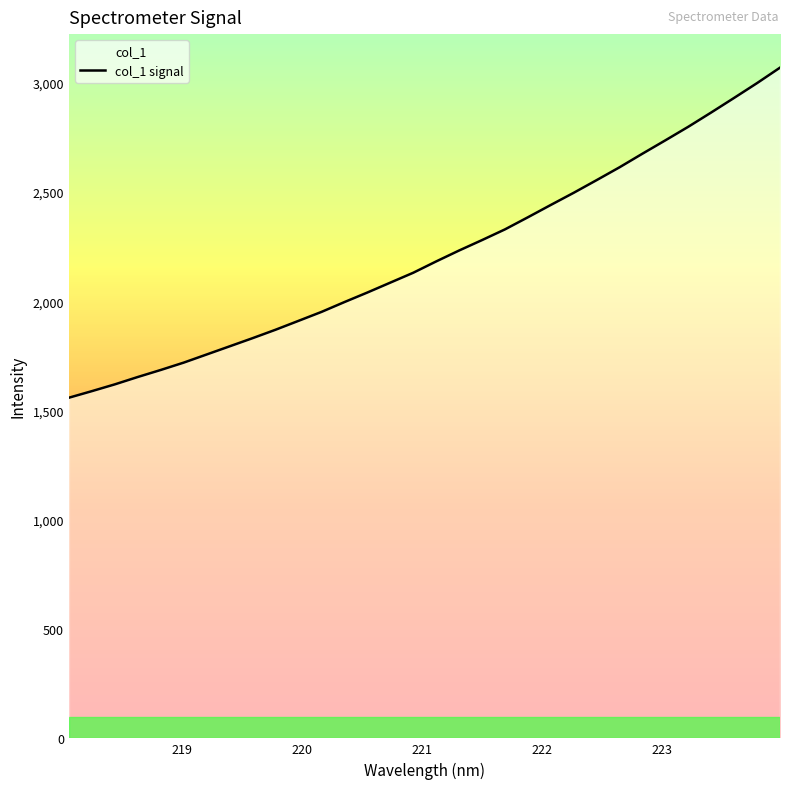

Rank the categories by value from highest to lowest.

223.9802, 223.7895, 223.5987, 223.408, 223.2172, 223.0264, 222.8355, 222.6447, 222.4538, 222.263, 222.0721, 221.8812, 221.6902, 221.4993, 221.3083, 221.1174, 220.9264, 220.7354, 220.5444, 220.3533, 220.1623, 219.9712, 219.7801, 219.589, 219.3979, 219.2067, 219.0156, 218.8244, 218.6332, 218.442, 218.2508, 218.0596